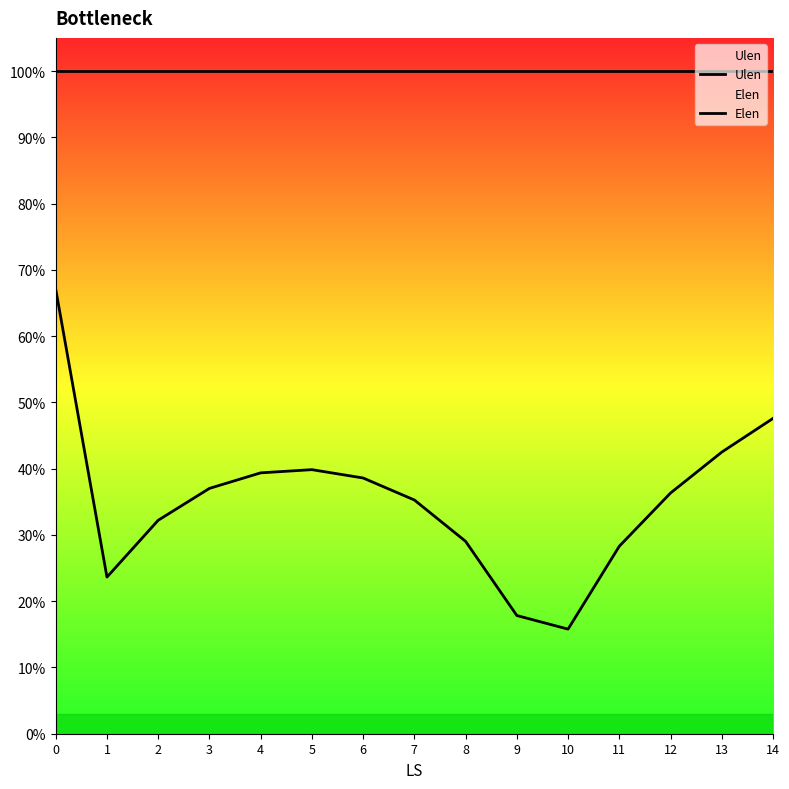

What are all the series names shown in the legend?

Ulen, Elen